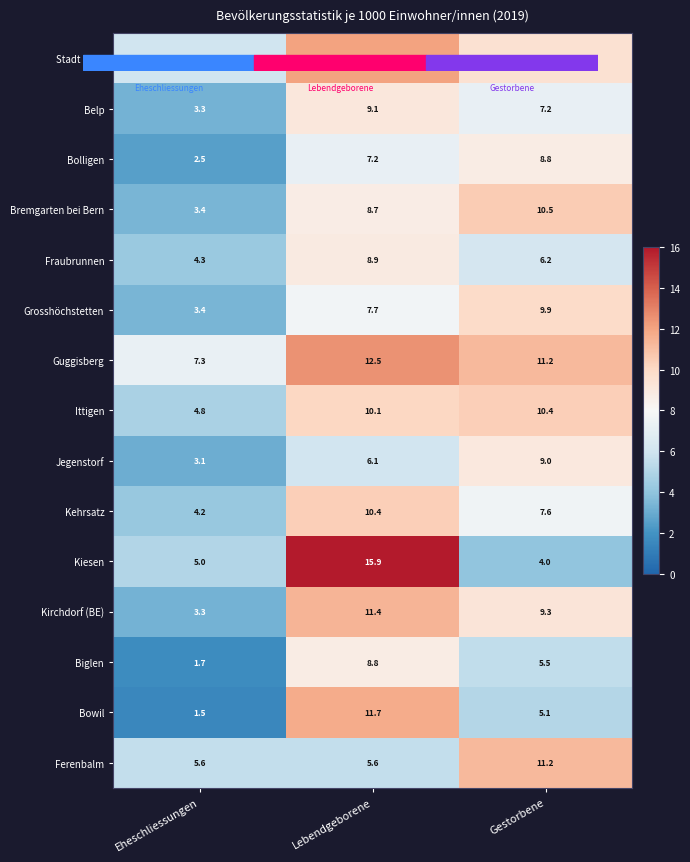

At which label does Bowil first exceed 5?

Lebendgeborene